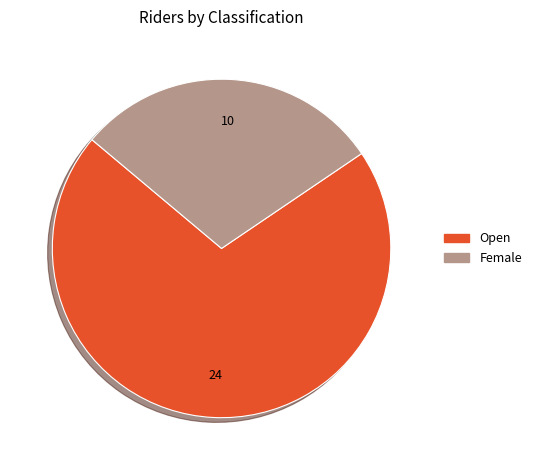

Is Open the majority of the pie?

Yes